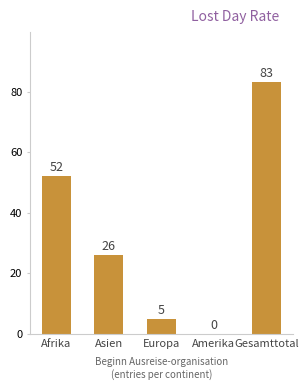

What is the sum of all values?

166